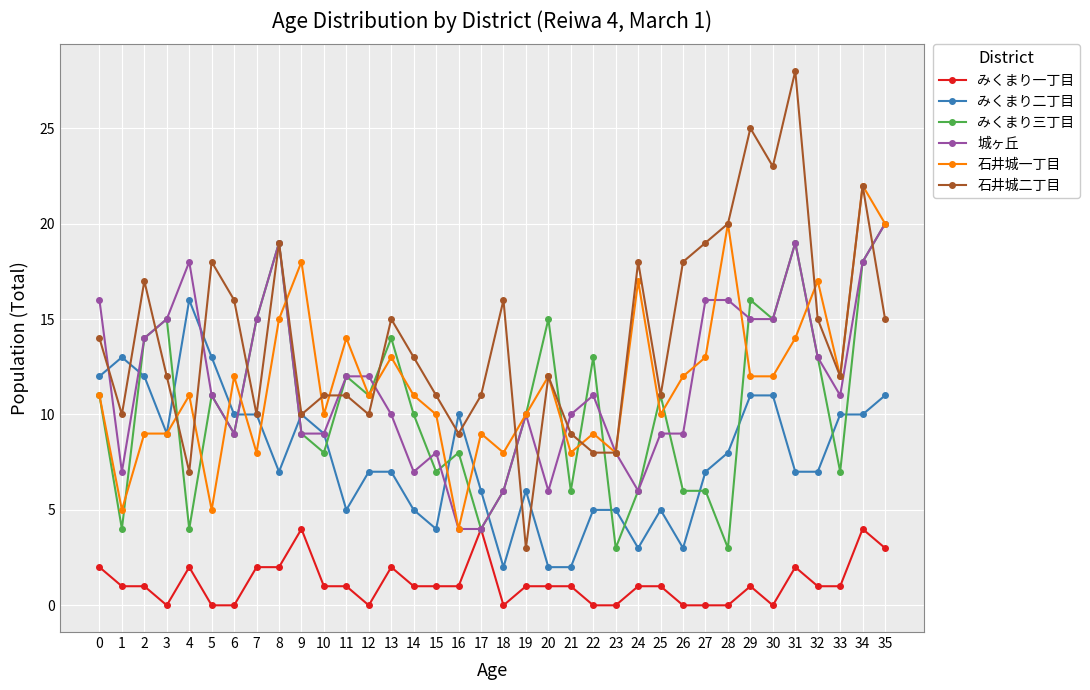

True or false: みくまり一丁目 has more than 2 points higher than both neighbors.

True